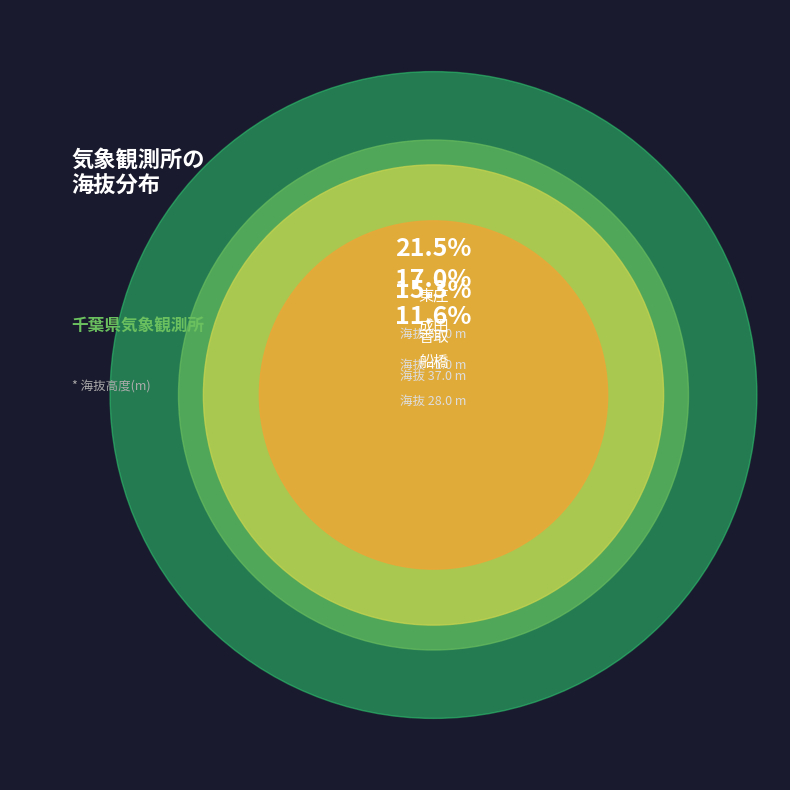

What percentage is the 茂原 slice, to the nearest percent?

5%